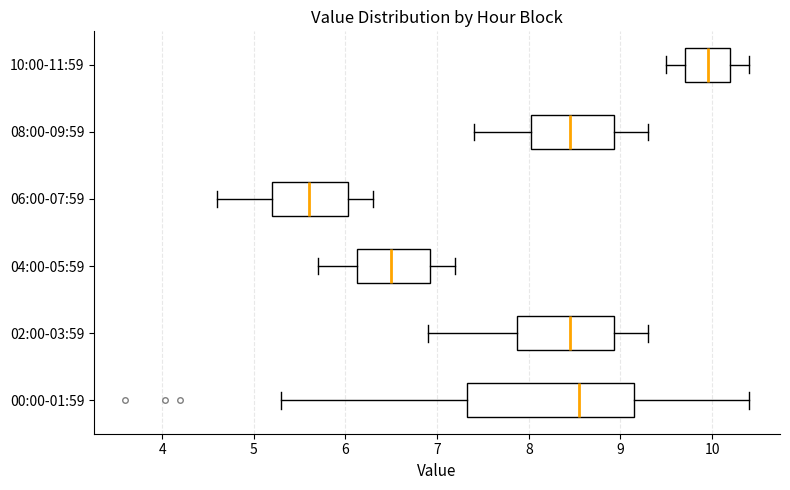

Which box's median line is the furthest to the right?

10:00-11:59